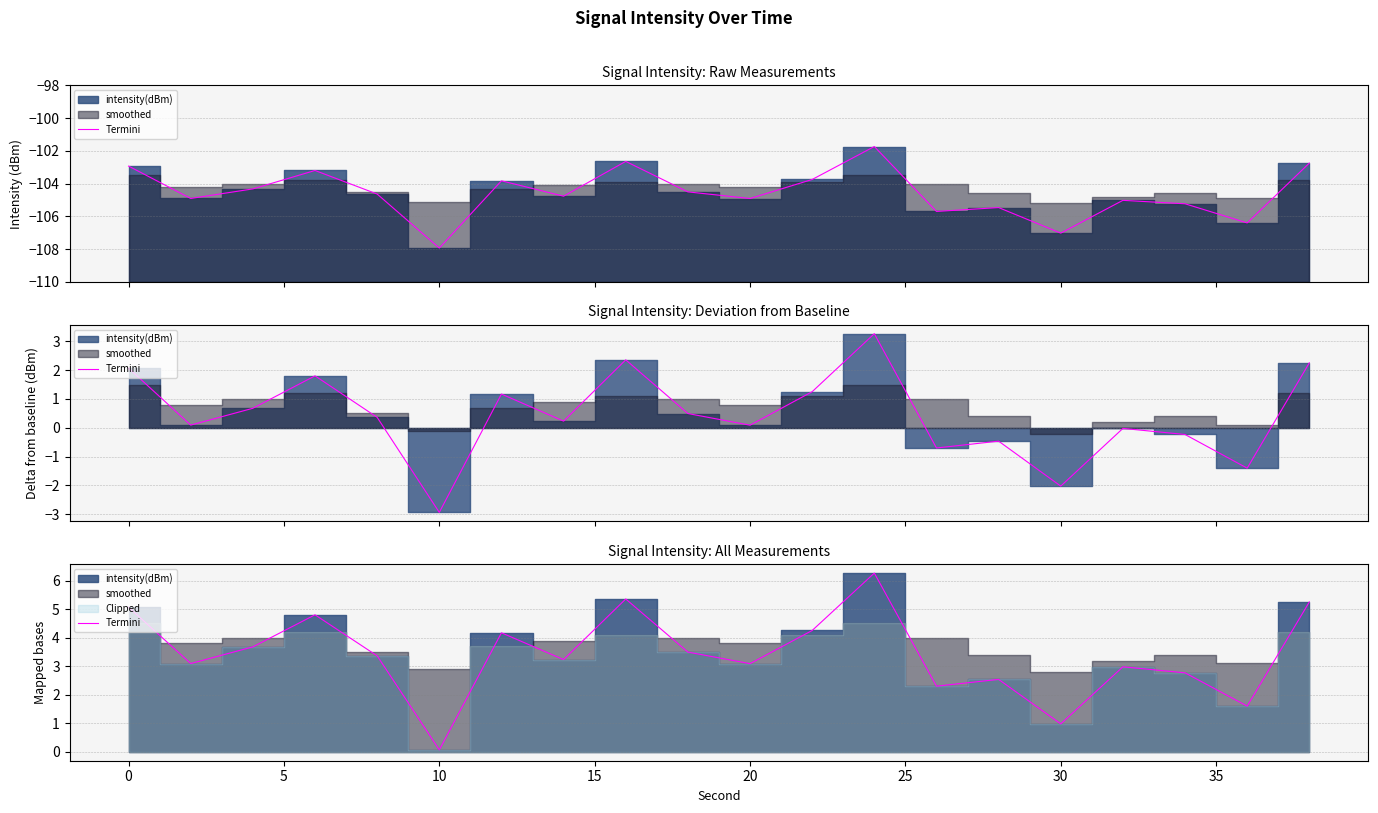

What is the difference between the maximum and minimum values?

6.2